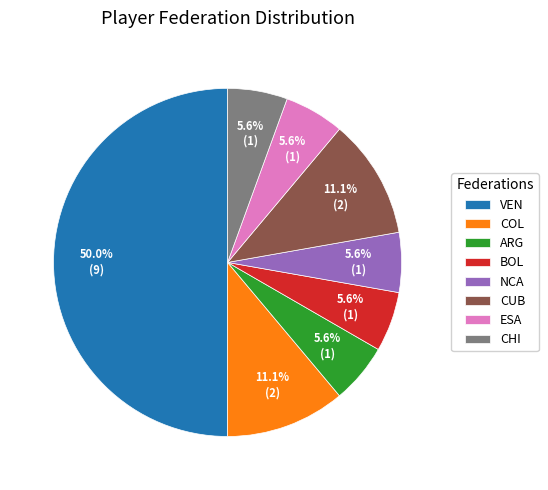

Approximately how many times larger is the value at CHI compared to ARG?

1.0